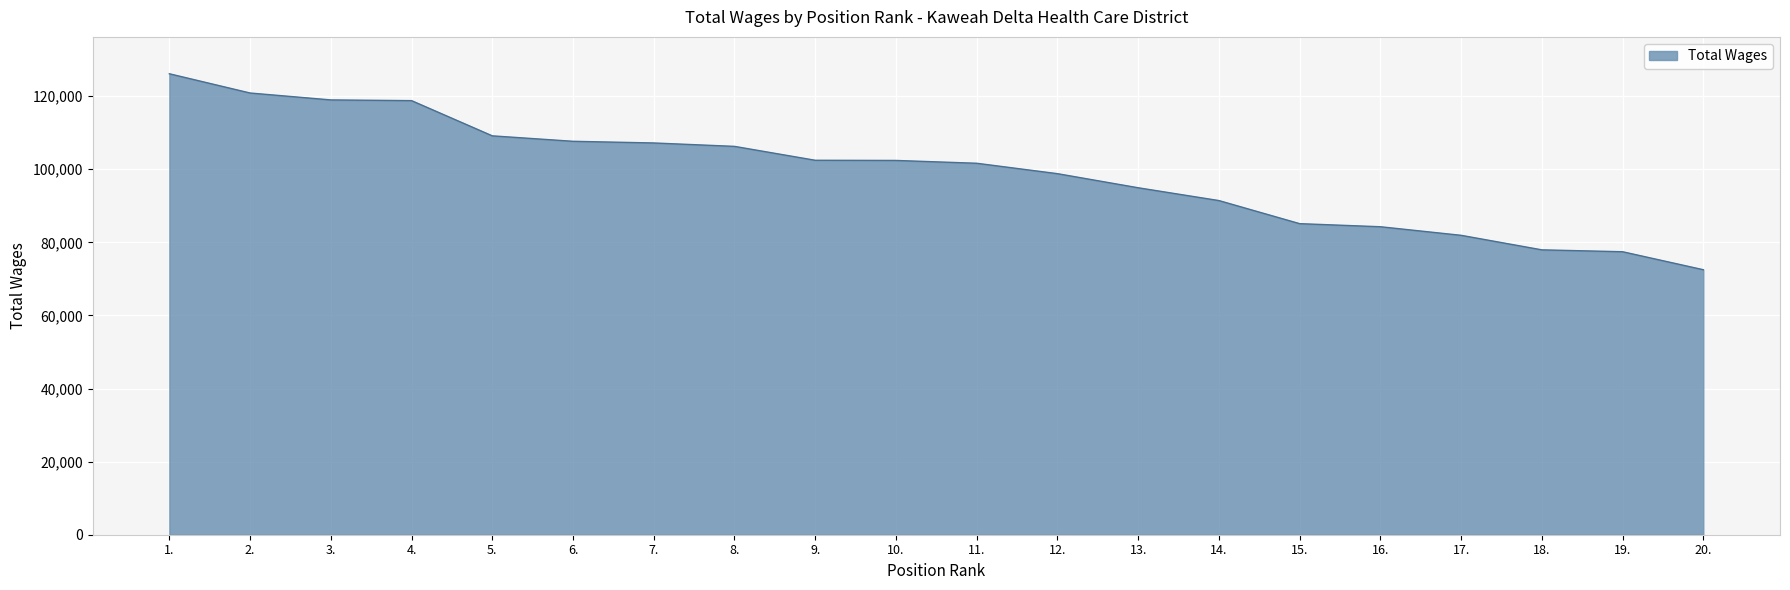

What is the difference between the values at 14. and 10.?

10979